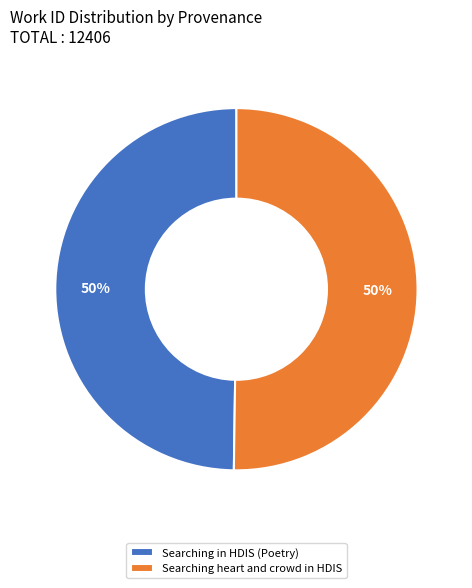

How many slices are in this pie chart?

2